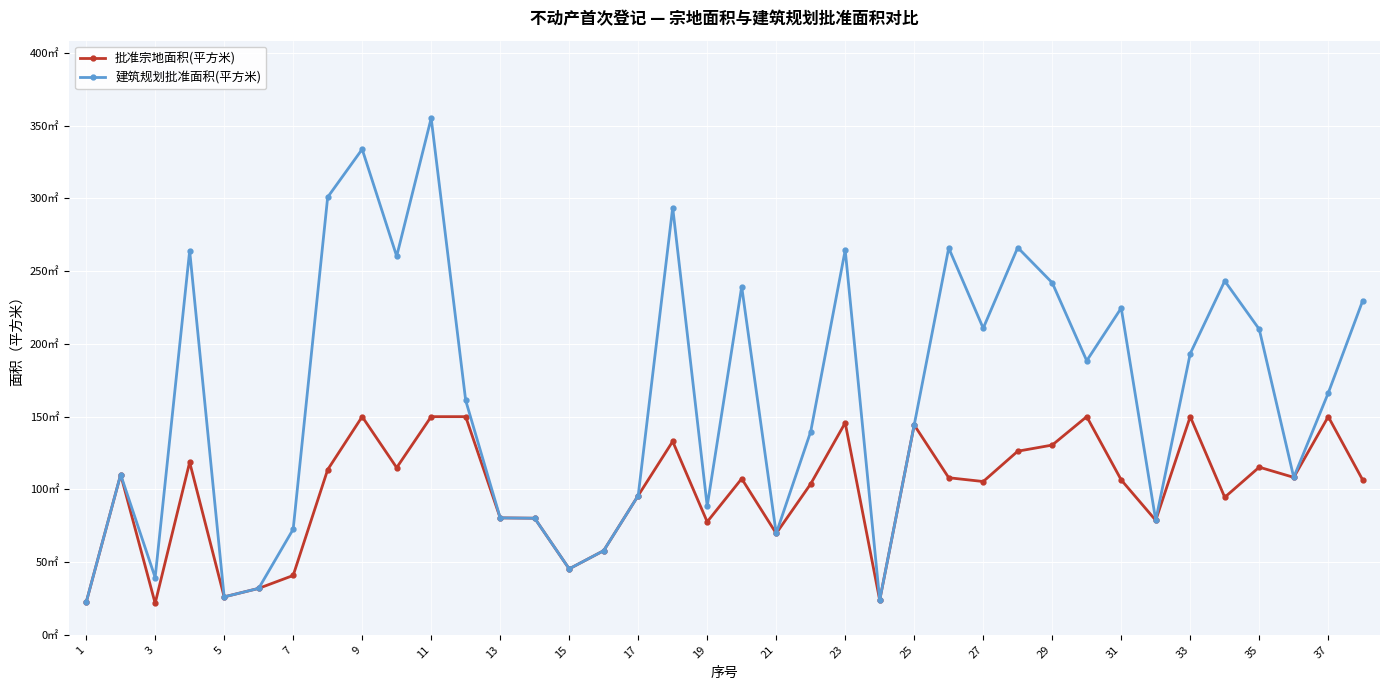

Which series has the largest range (max minus min)?

建筑规划批准面积(平方米)